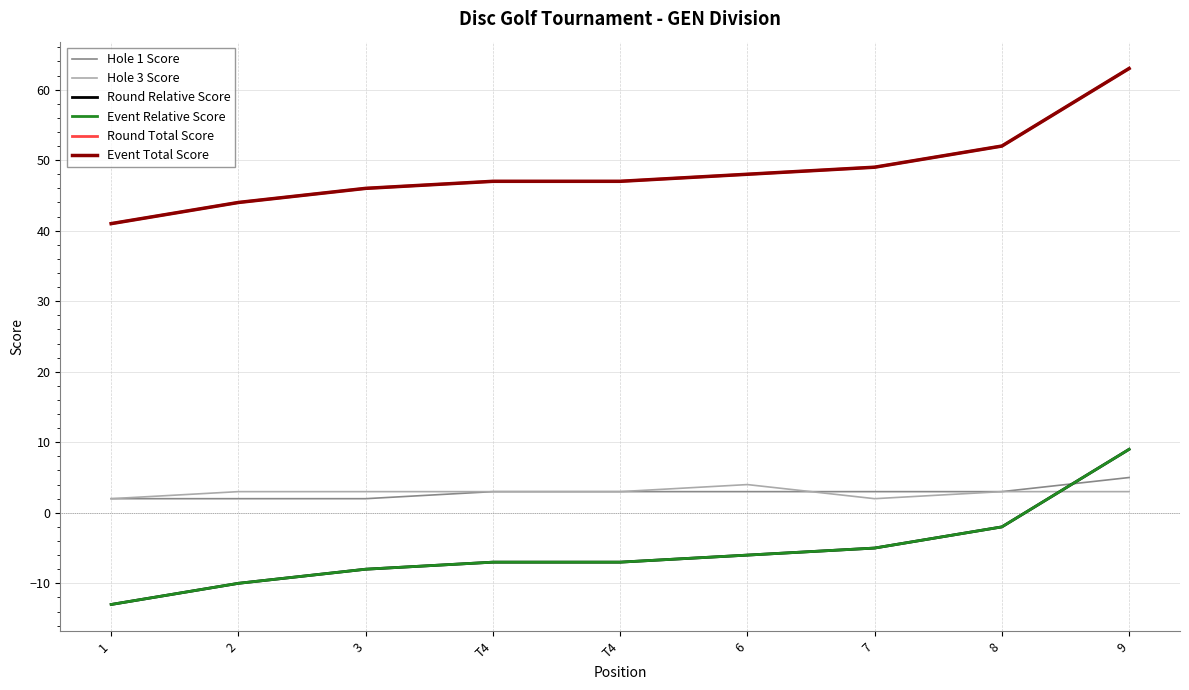

Does the chart have visible grid lines?

Yes